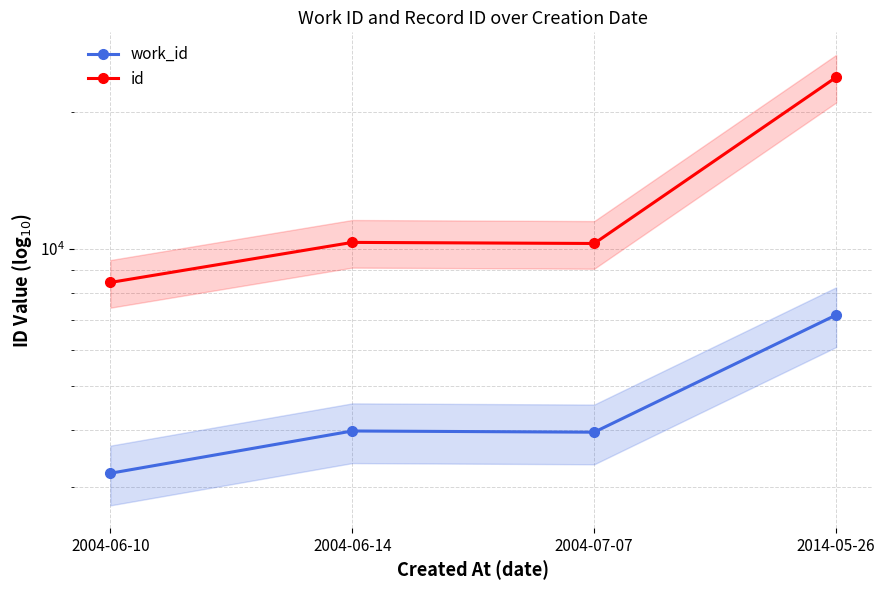

True or false: id and work_id cross at least once.

False